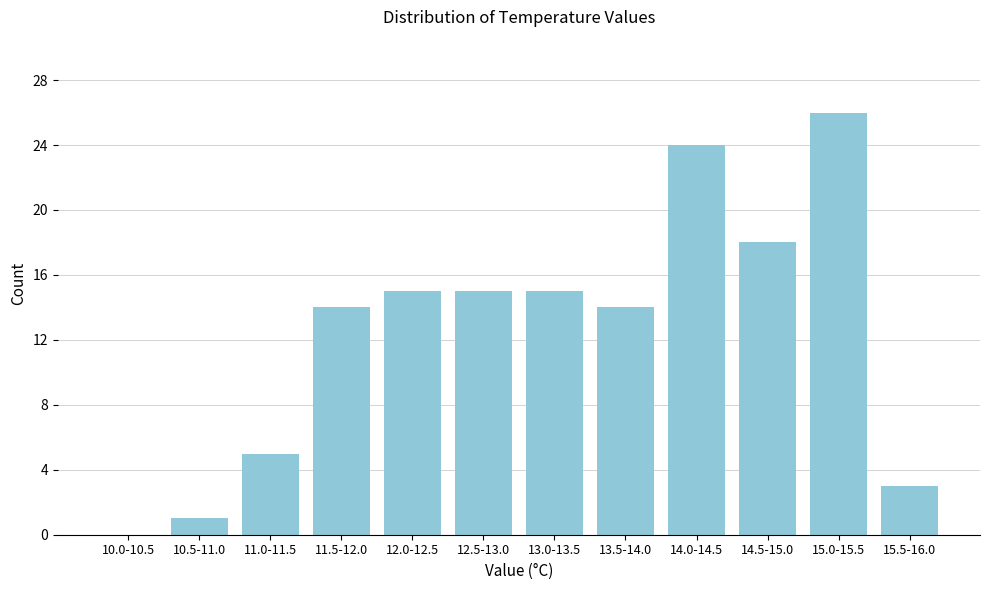

Reading left to right, transcribe all the data shown in this chart.

10.0-10.5=0	10.5-11.0=1	11.0-11.5=5	11.5-12.0=14	12.0-12.5=15	12.5-13.0=15	13.0-13.5=15	13.5-14.0=14	14.0-14.5=24	14.5-15.0=18	15.0-15.5=26	15.5-16.0=3